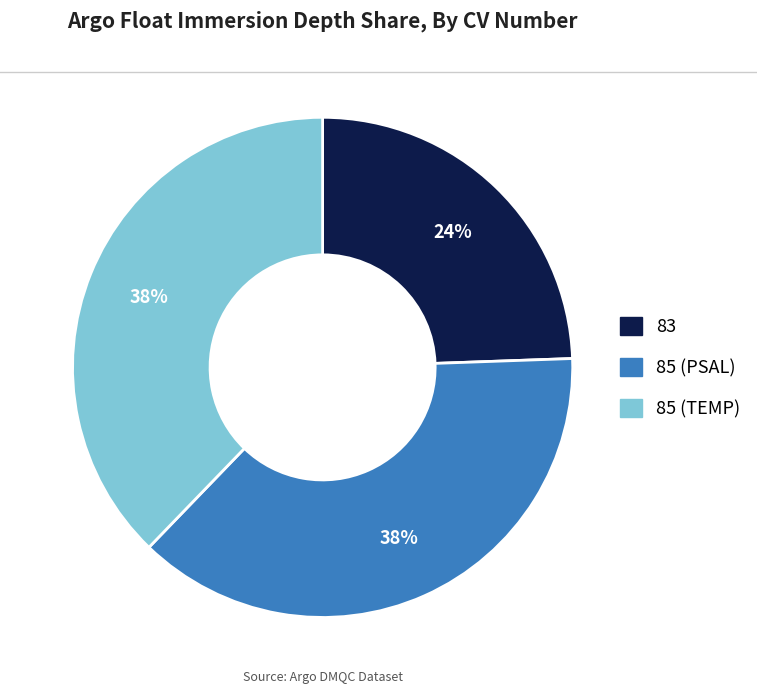

The 85 (TEMP) slice represents 47% of the pie. True or false?

False